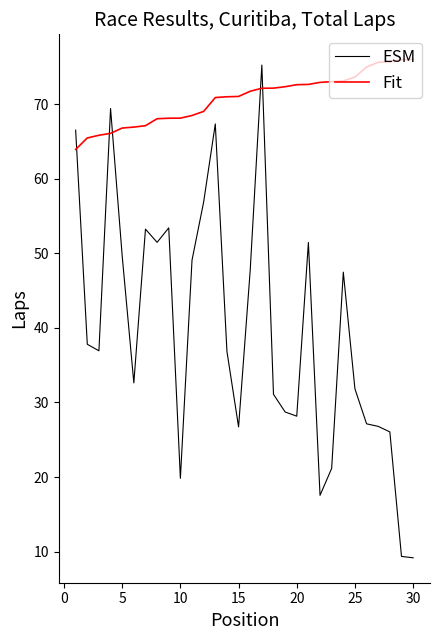

Which series has the widest spread of values?

ESM